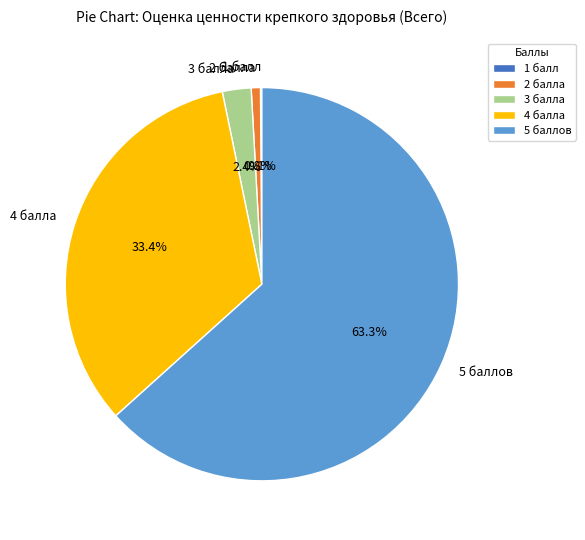

Is the sum of 3 балла and 2 балла greater than half?

No